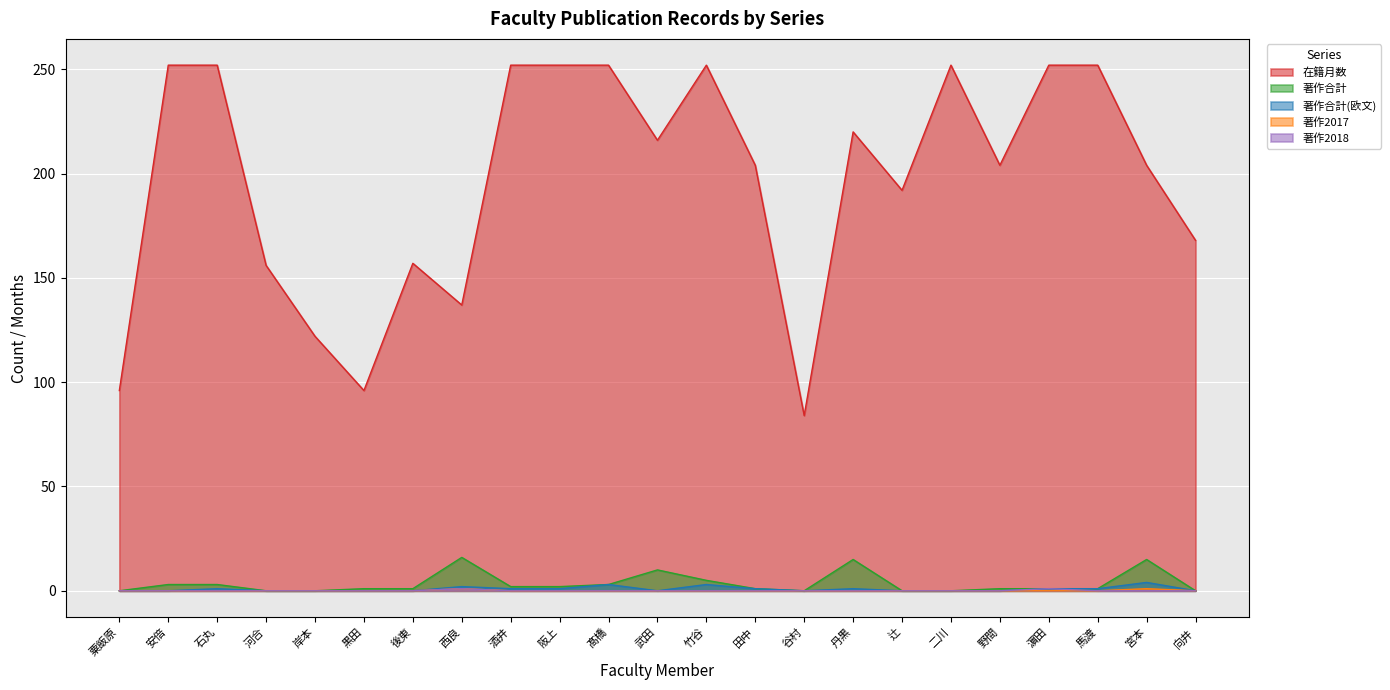

At which category does the chart reach its minimum across all series?

粟飯原